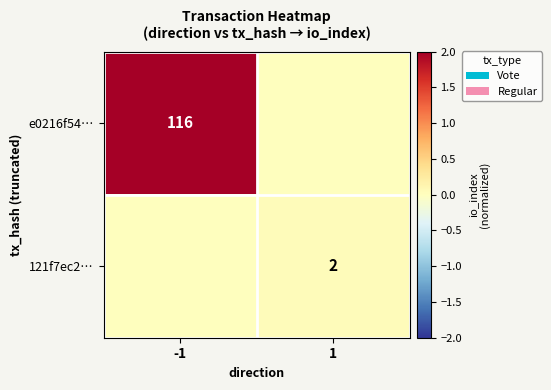

True or false: 121f7ec2… has a value of 2 at 1.

True